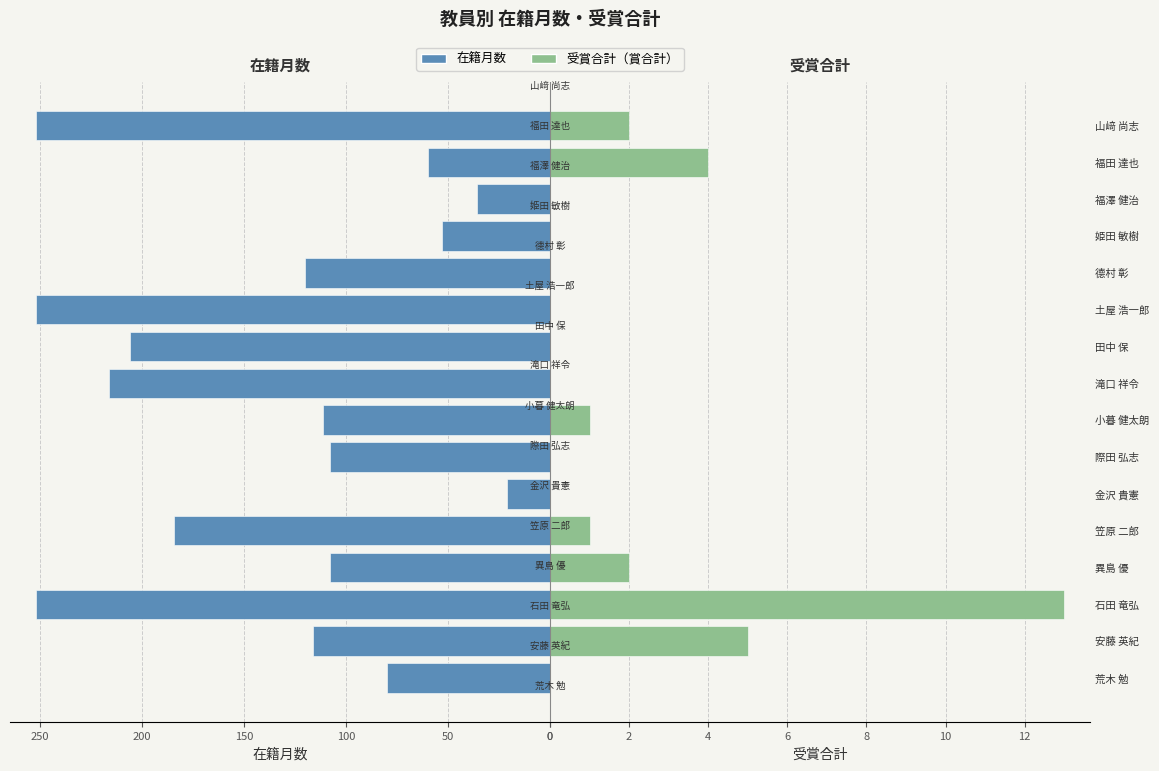

Does the chart contain any negative values?

No